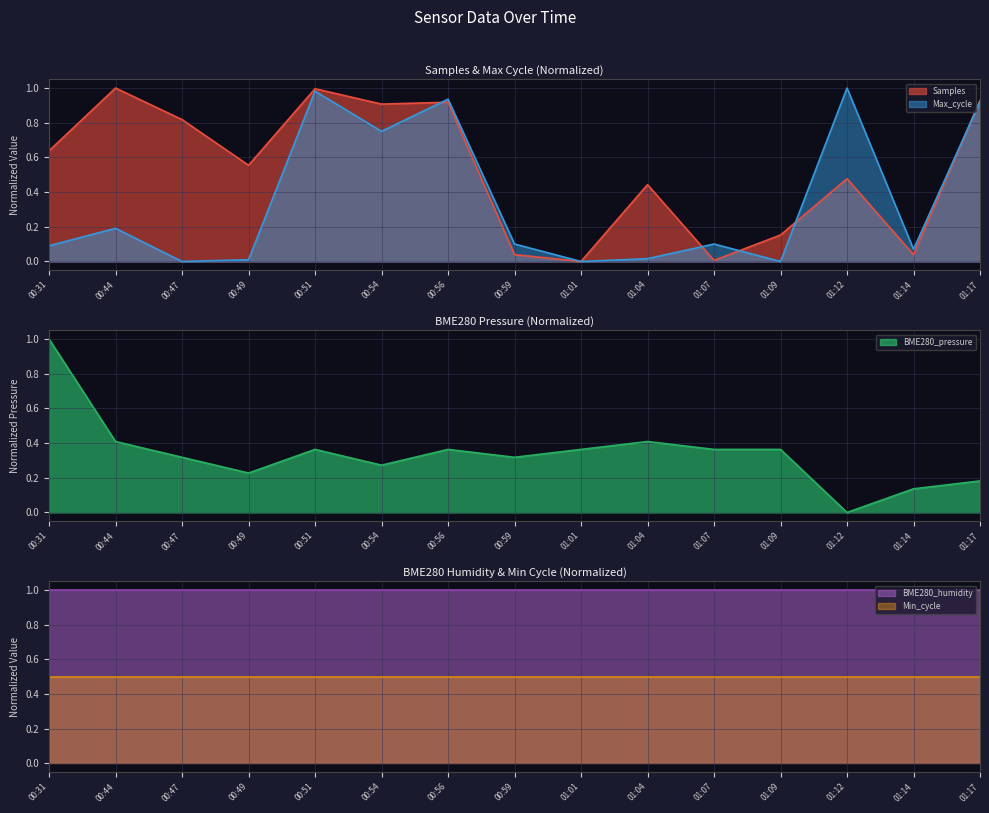

Which series has the widest spread of values?

Samples